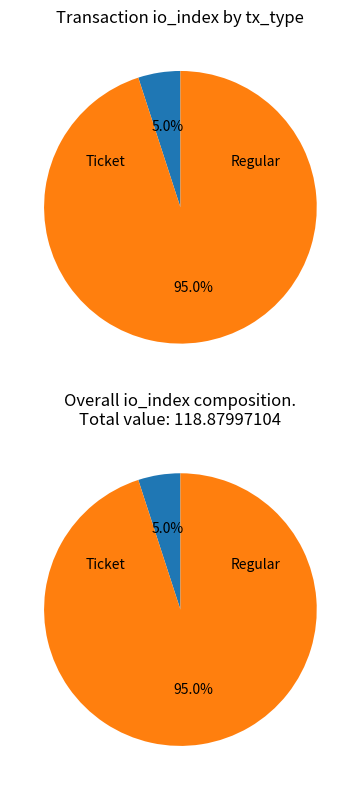

Which slice is the smallest?

Ticket